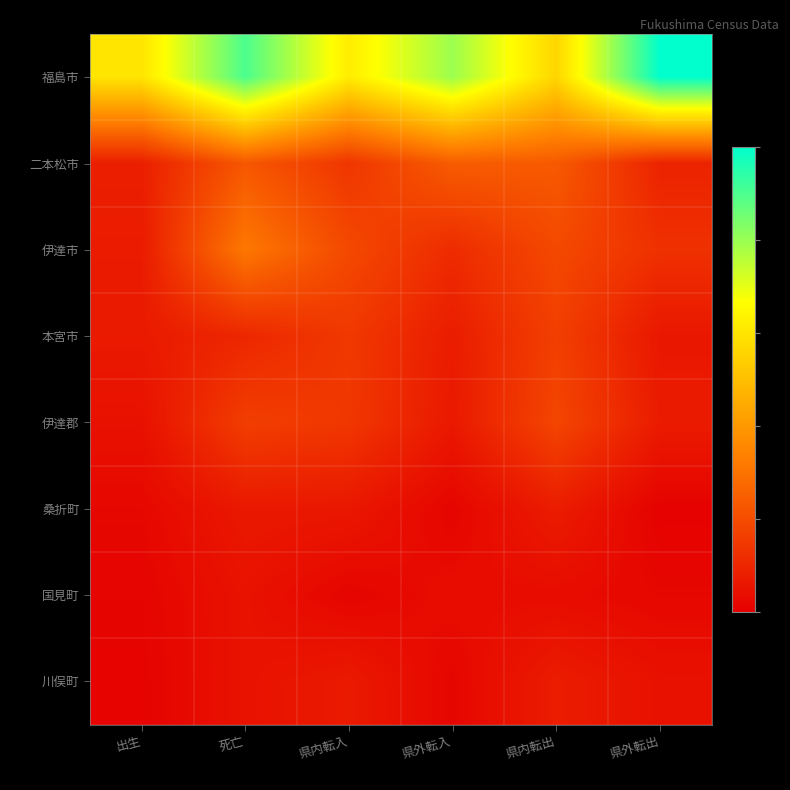

Reading left to right, what are all the values shown in this chart?

福島市: 出生=0.6	死亡=0.9	県内転入=0.6	県外転入=0.8	県内転出=0.6	県外転出=1.0
二本松市: 出生=0.1	死亡=0.2	県内転入=0.1	県外転入=0.2	県内転出=0.2	県外転出=0.1
伊達市: 出生=0.1	死亡=0.3	県内転入=0.2	県外転入=0.1	県内転出=0.2	県外転出=0.1
本宮市: 出生=0.1	死亡=0.1	県内転入=0.1	県外転入=0.1	県内転出=0.2	県外転出=0.1
伊達郡: 出生=0.0	死亡=0.2	県内転入=0.1	県外転入=0.1	県内転出=0.2	県外転出=0.1
桑折町: 出生=0.0	死亡=0.1	県内転入=0.1	県外転入=0.0	県内転出=0.1	県外転出=0.0
国見町: 出生=0.0	死亡=0.0	県内転入=0.0	県外転入=0.0	県内転出=0.0	県外転出=0.0
川俣町: 出生=0.0	死亡=0.0	県内転入=0.1	県外転入=0.0	県内転出=0.1	県外転出=0.0